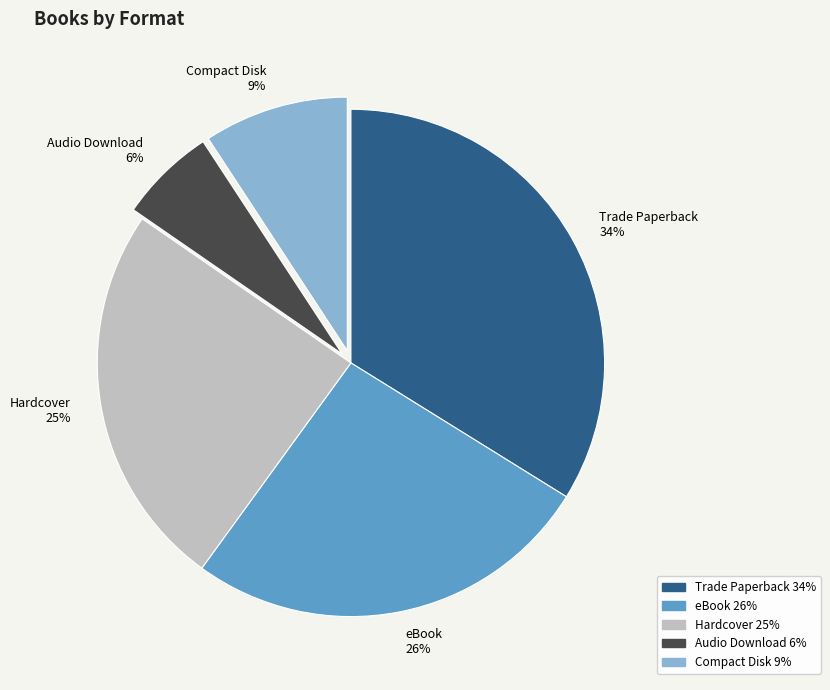

Is there a majority slice in this chart?

No